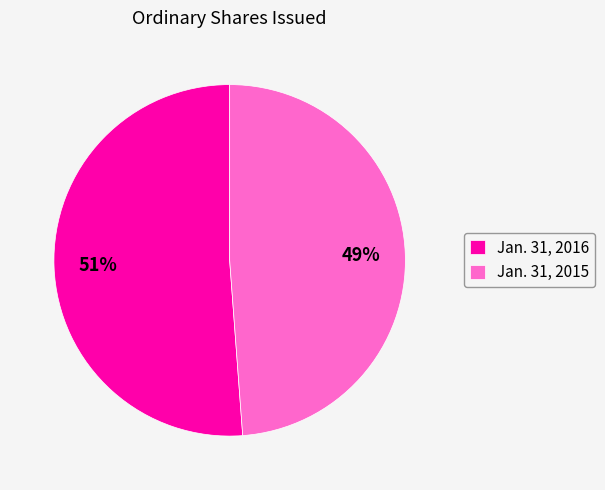

Is there a majority slice in this chart?

Yes